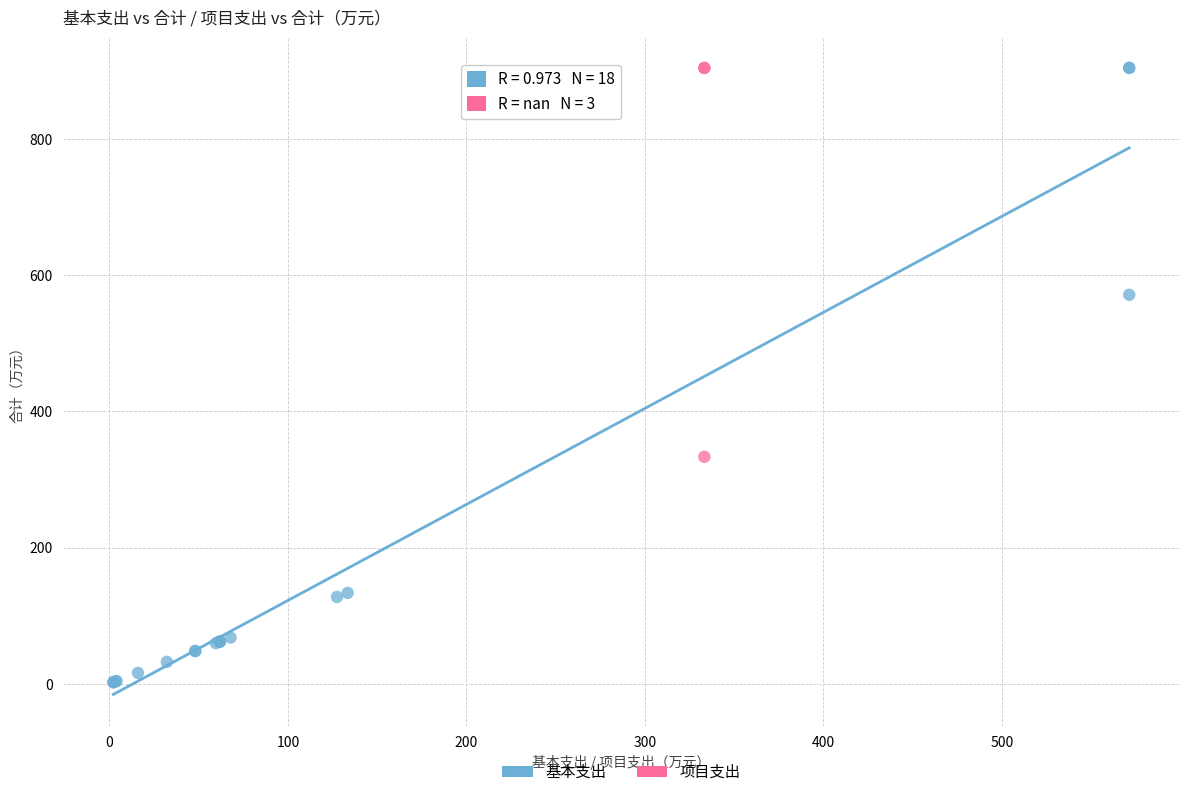

Which series has the widest spread of Y values?

基本支出